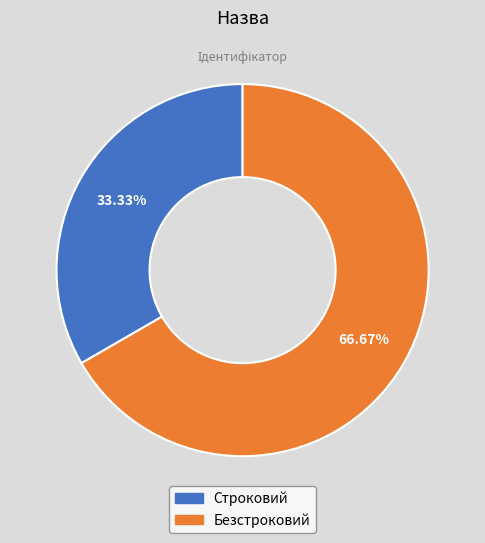

What is the ratio of the value at Строковий to the value at Безстроковий?

0.5